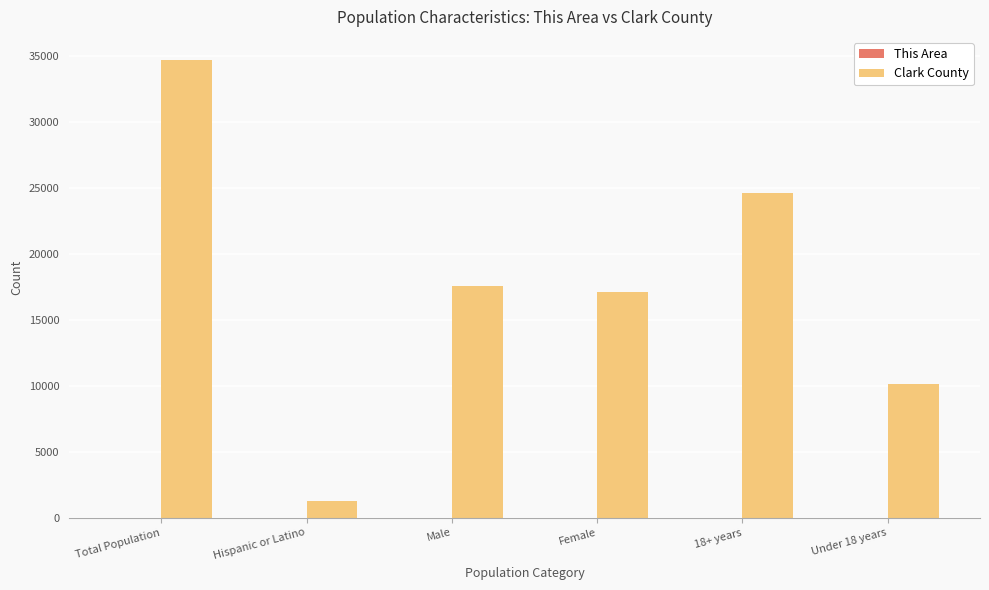

True or false: Clark County has a value of 15415 at Total Population.

False